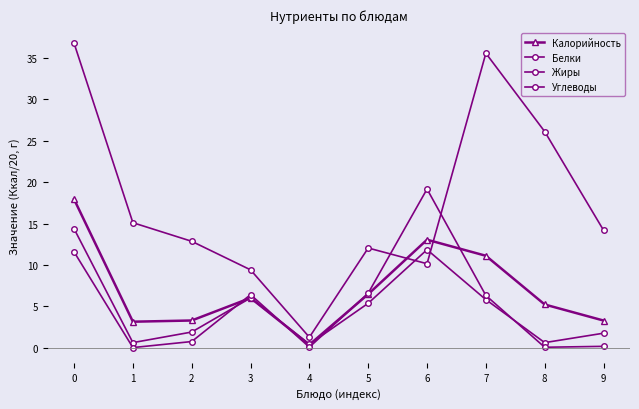

The Жиры series shows 1.9 at 7. True or false?

False